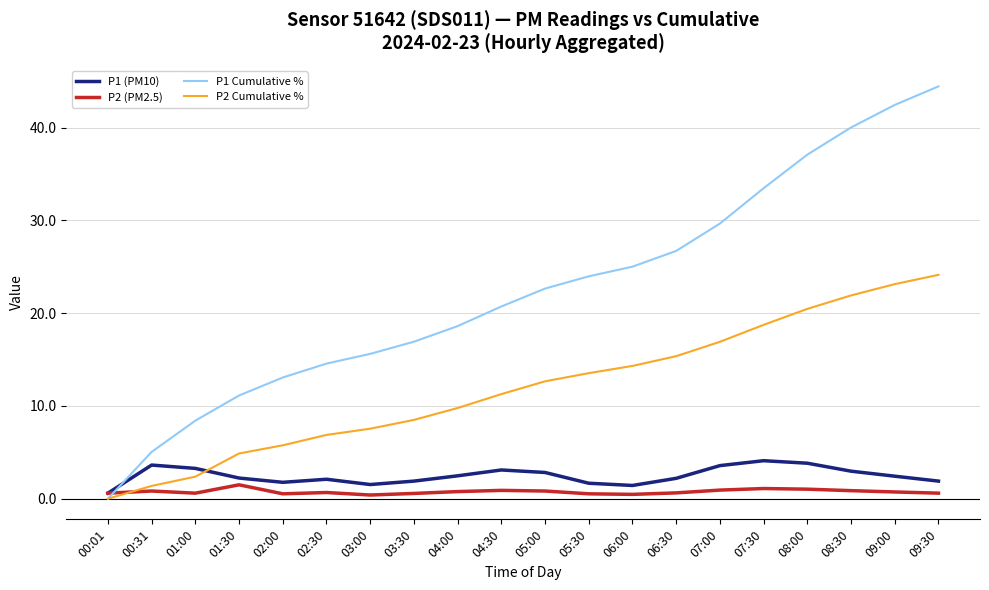

Which series has the largest total across all categories?

P1 Cumulative %